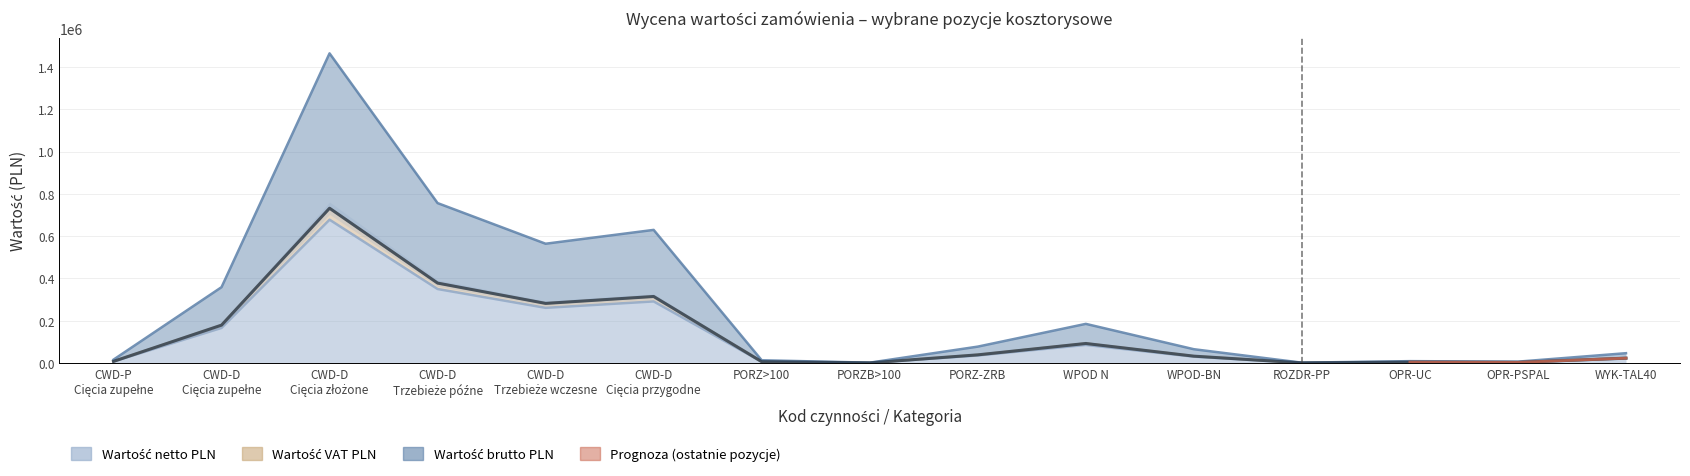

What is the label of the 1st point from the right?

WYK-TAL40